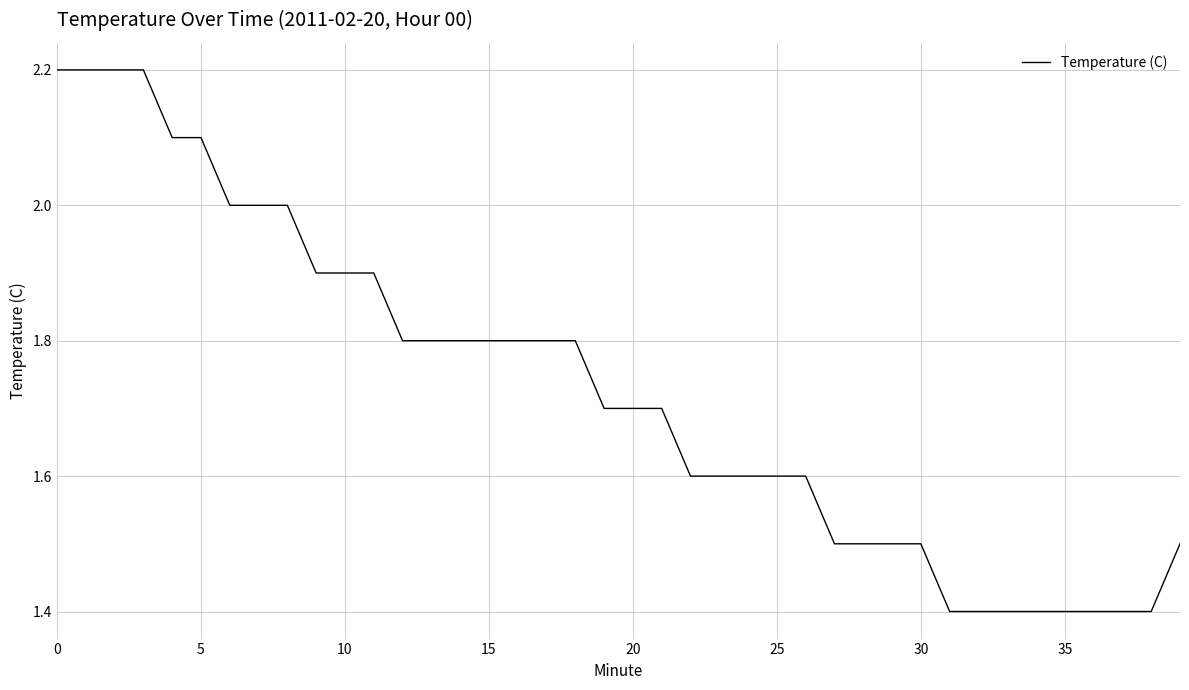

What is the maximum value shown in the chart?

2.2